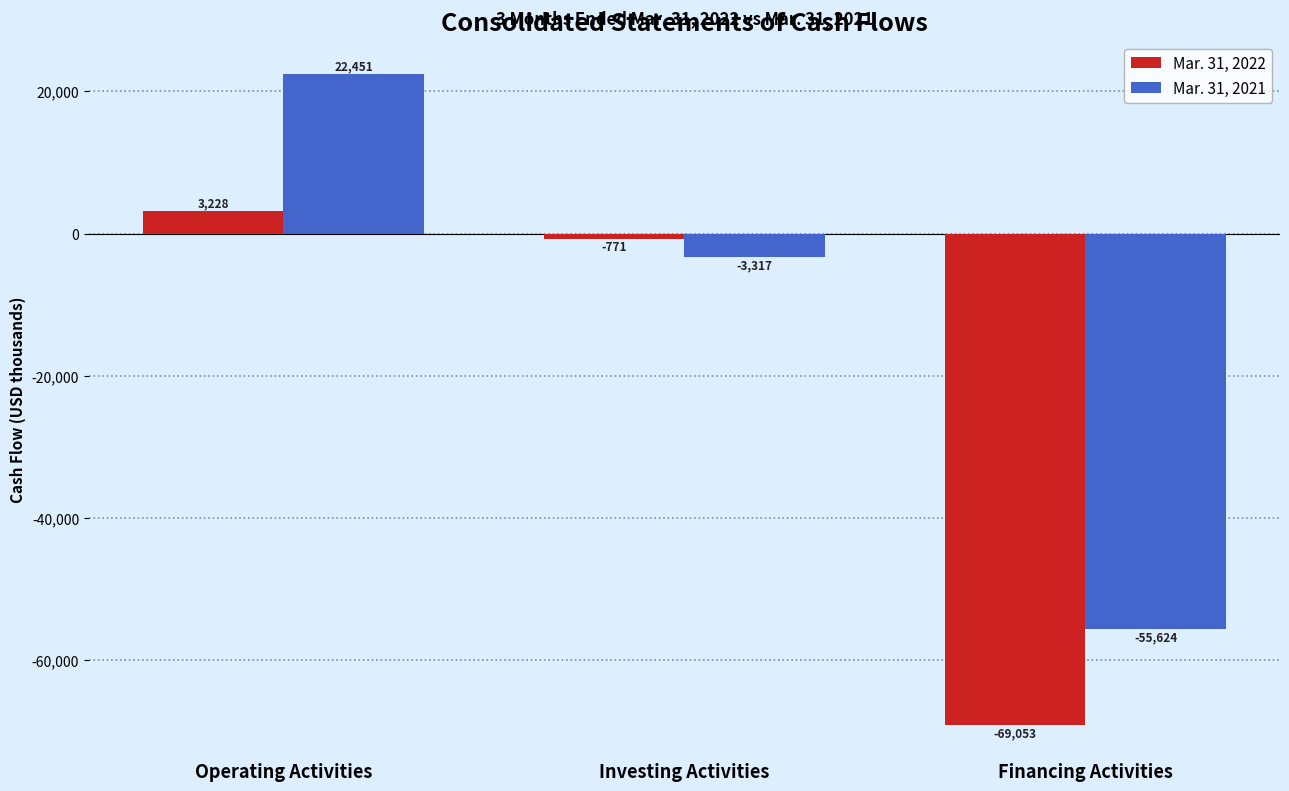

What is the label of the 2nd bar from the right?

Investing Activities